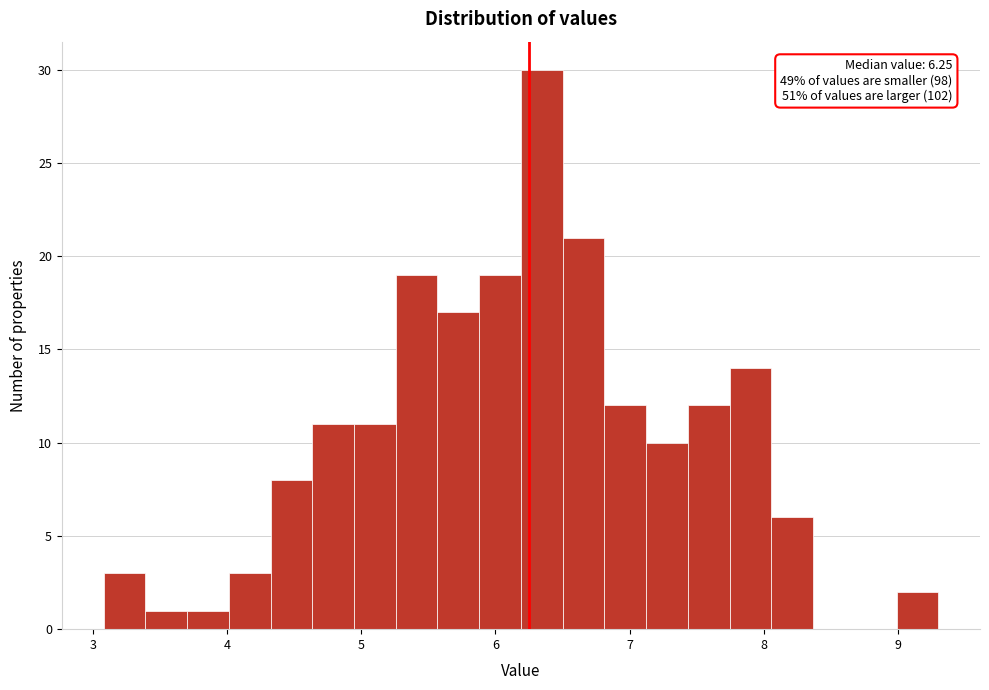

Around what value on the x-axis is the tallest bar? Give the approximate position of its centre, as read against the axis.

6.3